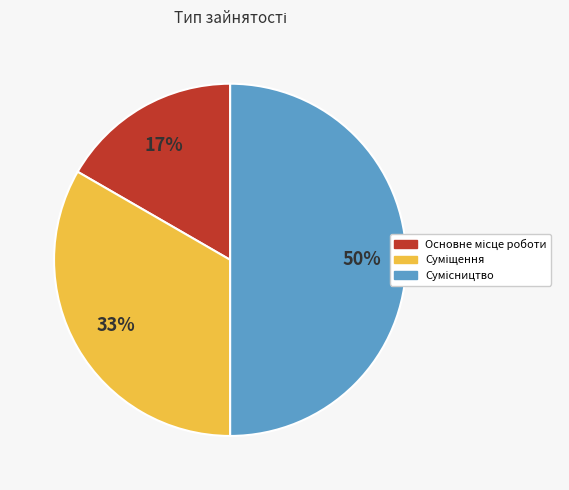

How many slices are in this pie chart?

3